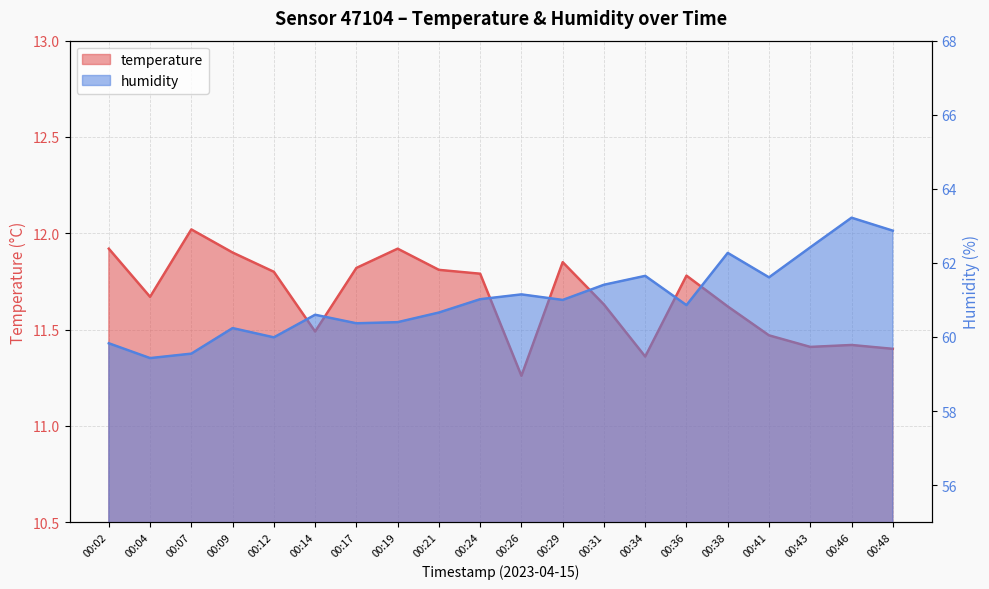

How many lines are shown in the chart?

2